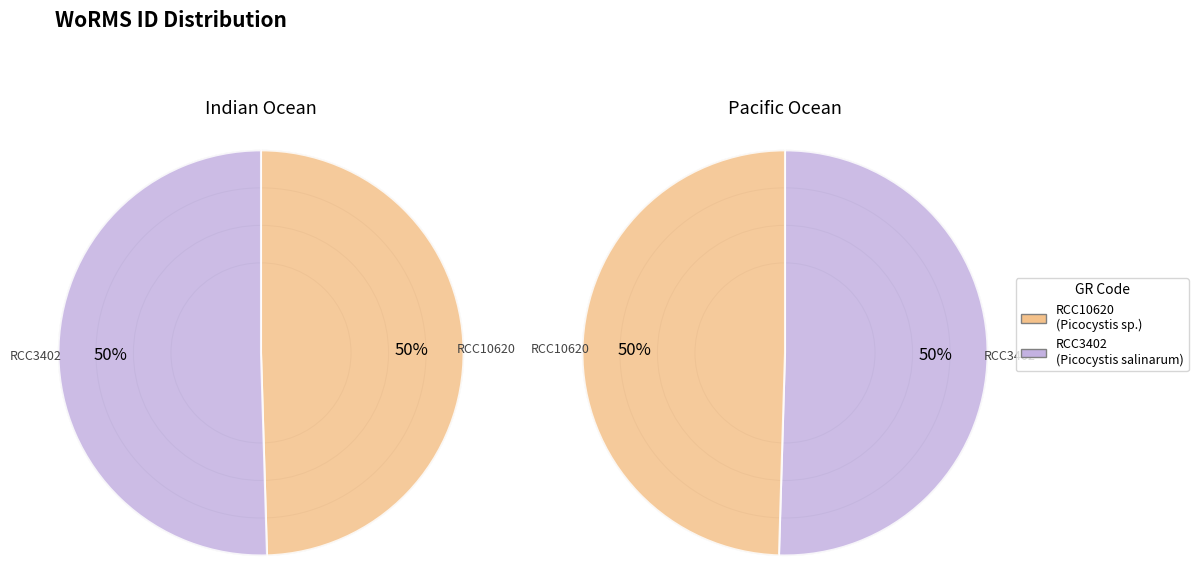

To the nearest percent, what portion does RCC3402 represent?

50%